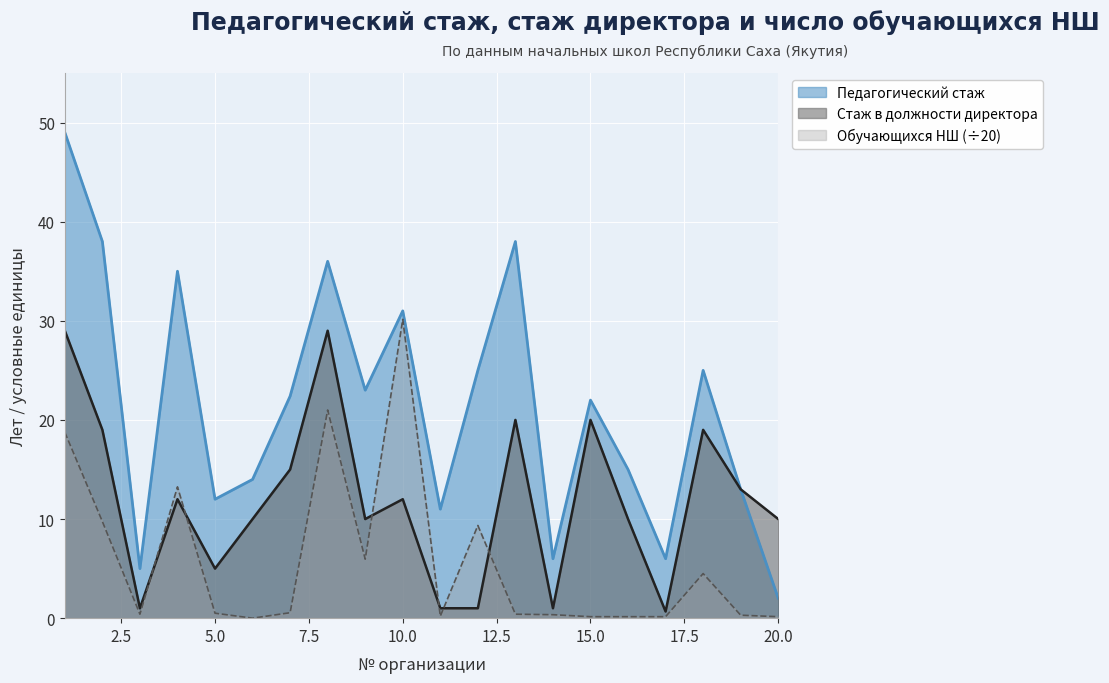

Where does the Стаж директора series first go above 12?

1